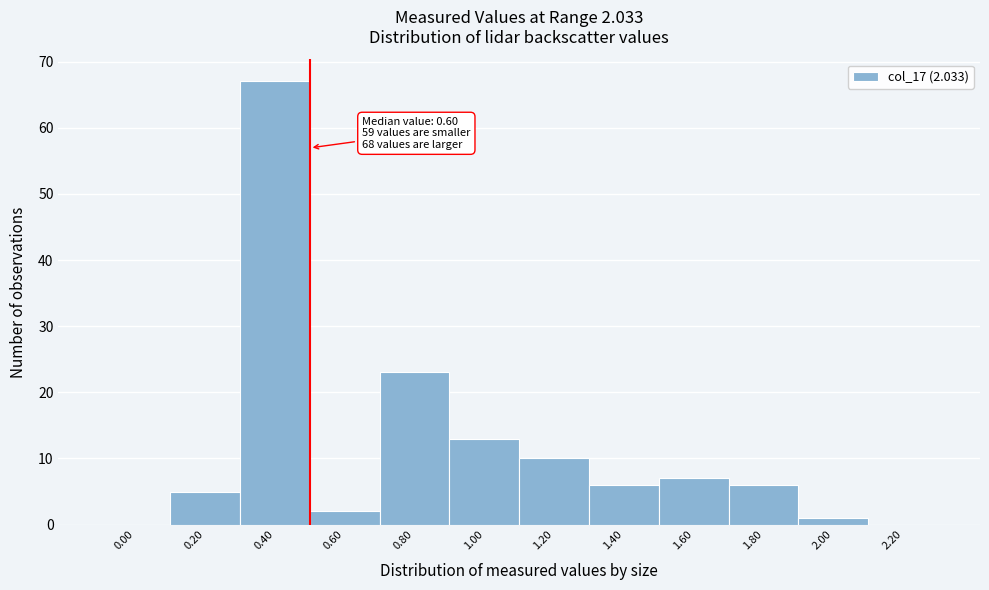

Reading left to right, extract all data points from this chart.

0.00=0	0.20=5	0.40=67	0.60=2	0.80=23	1.00=13	1.20=10	1.40=6	1.60=7	1.80=6	2.00=1	2.20=0